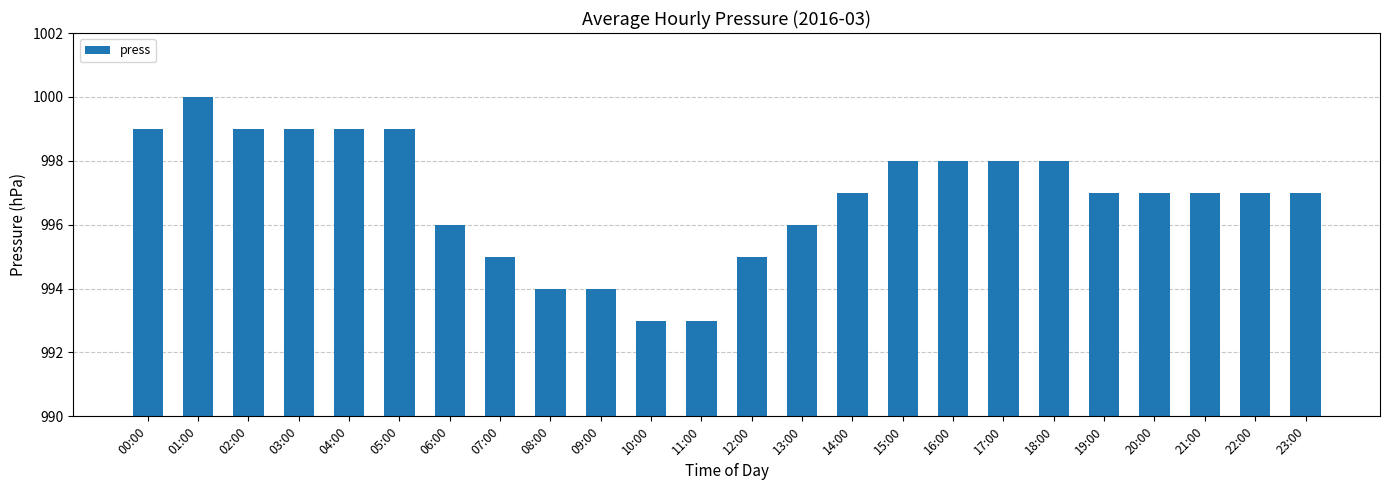

The value at 15:00 is 1648. True or false?

False